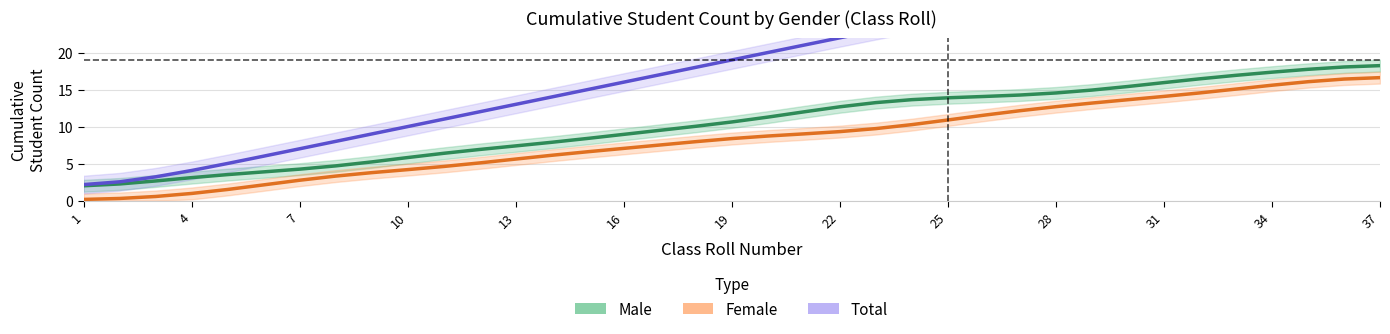

How many data points does each series have?

37